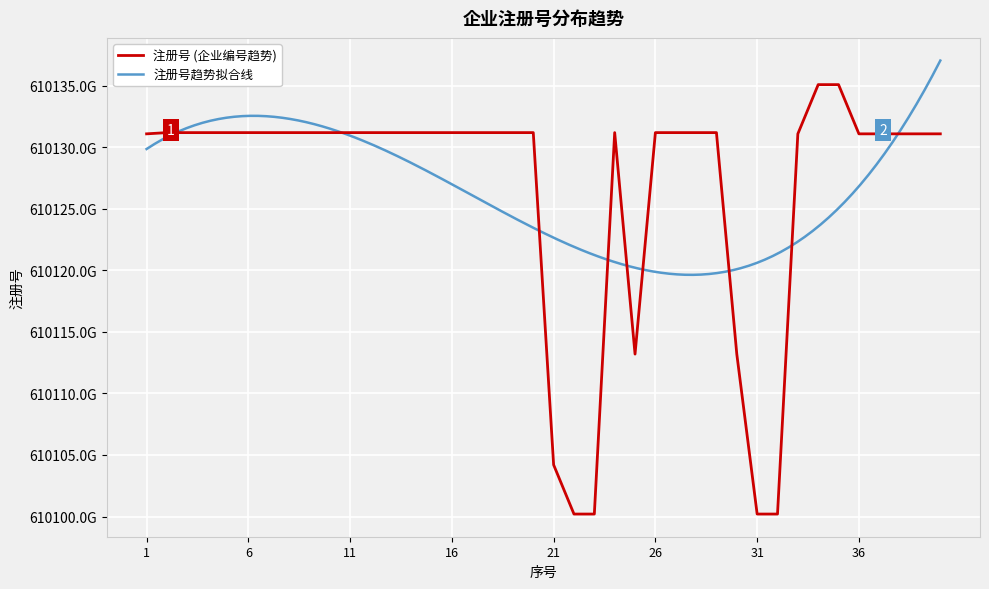

What is the difference between the maximum and minimum values?

34899995357